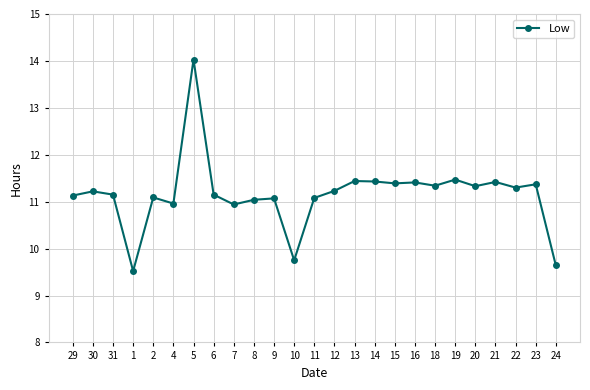

How many interior local valleys (lower than both neighbors) does the data have?

8